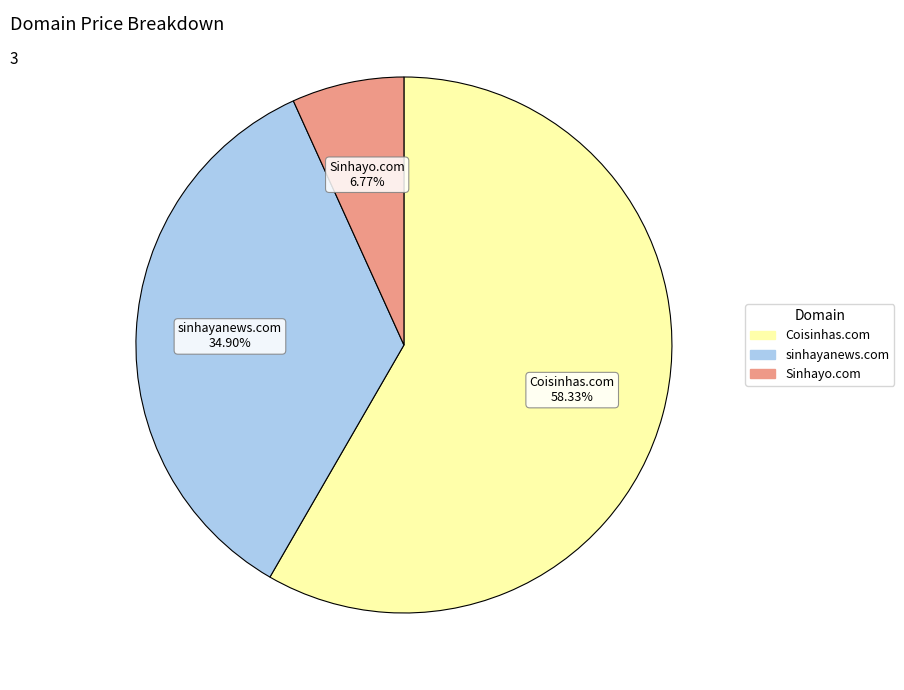

Rank the categories by value from lowest to highest.

Sinhayo.com, sinhayanews.com, Coisinhas.com